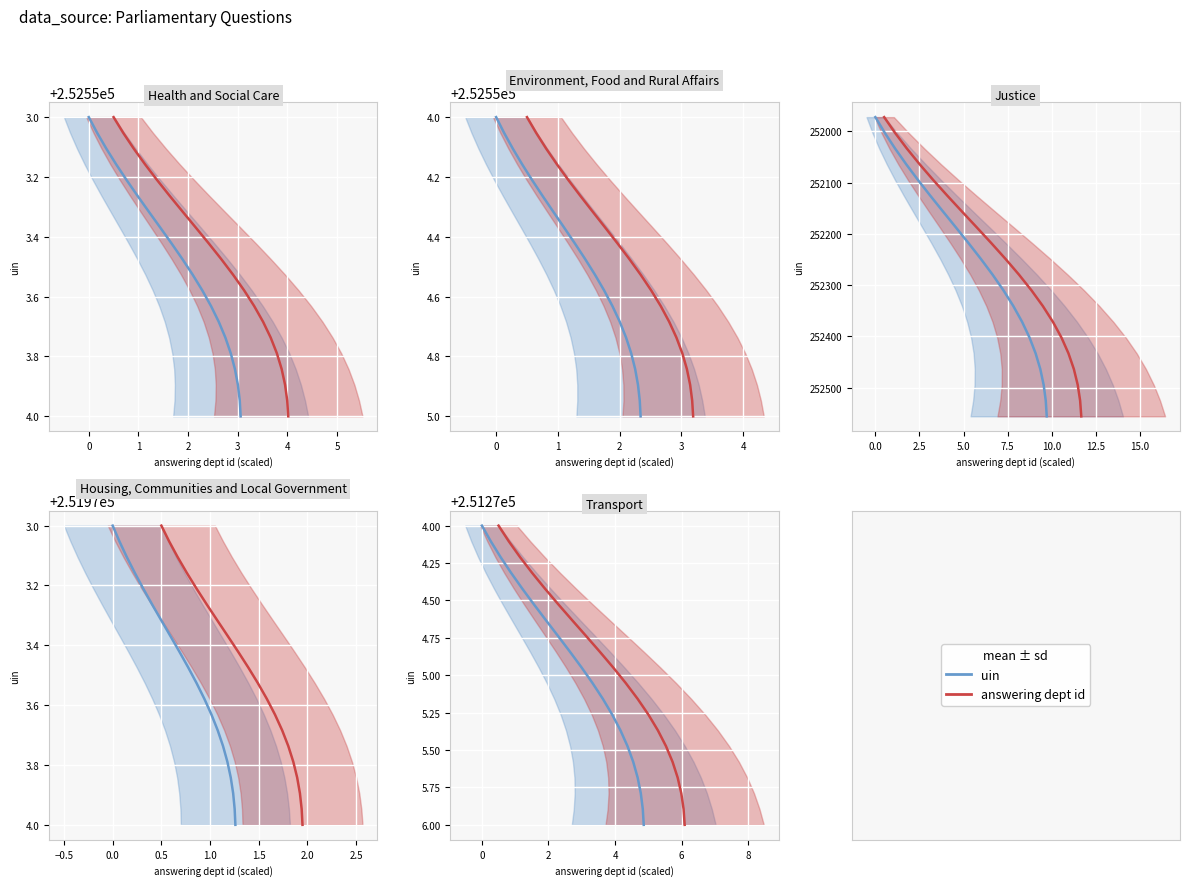

True or false: answering dept id and uin intersect in this chart.

False